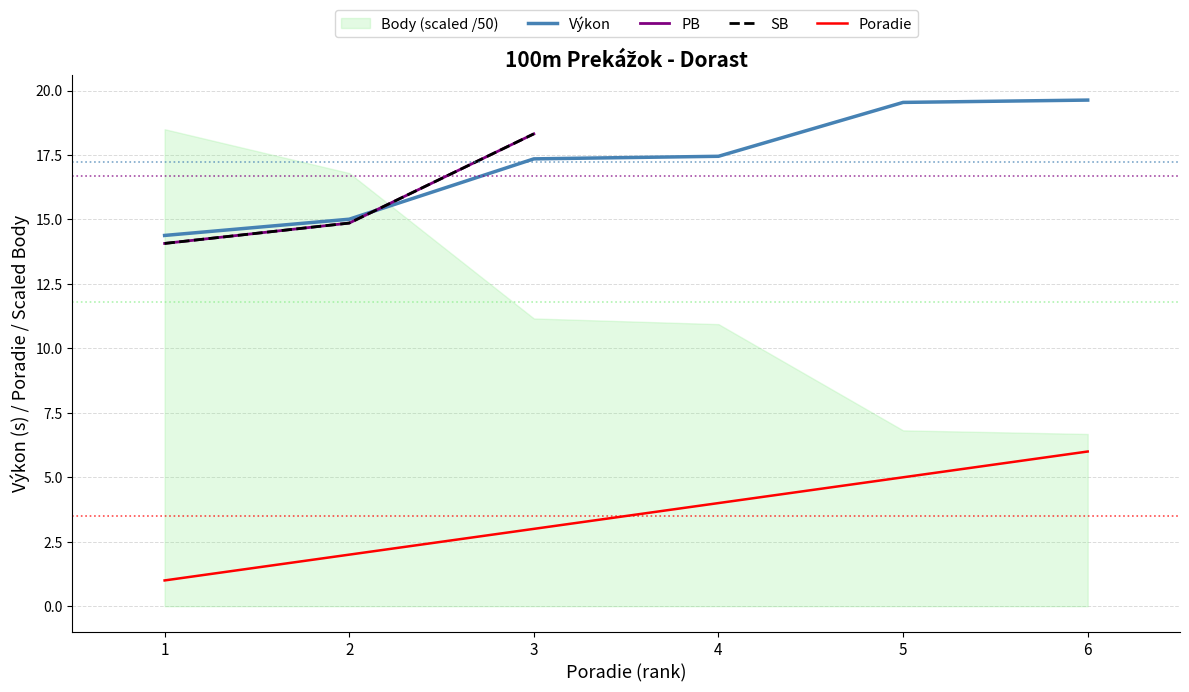

Is this an area chart (filled region under the line)?

No